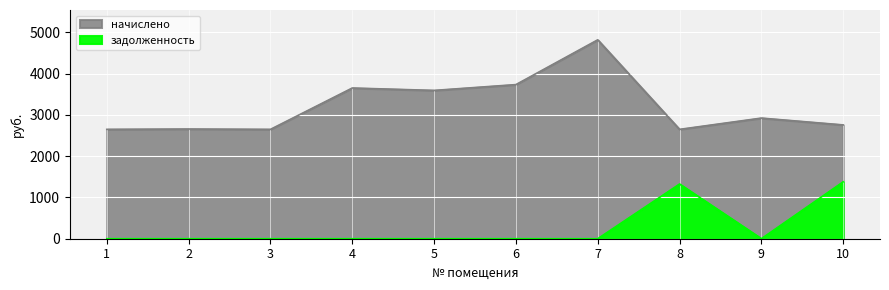

Where does the начислено series first go above 2922?

4